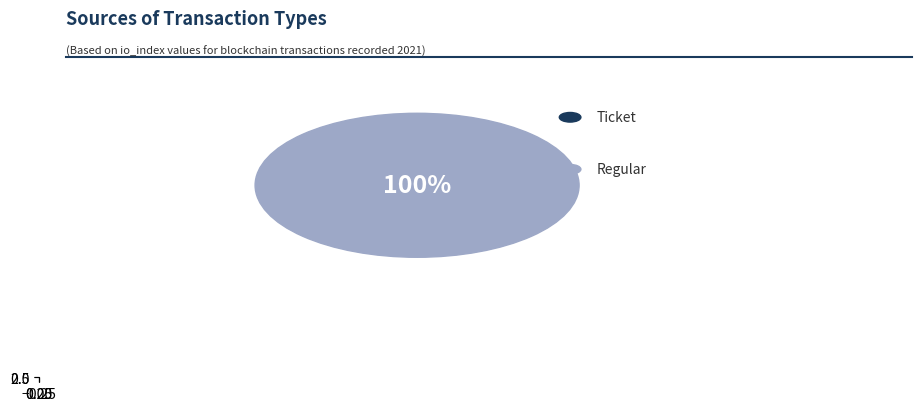

Is it true that Ticket is 14% of the pie?

False